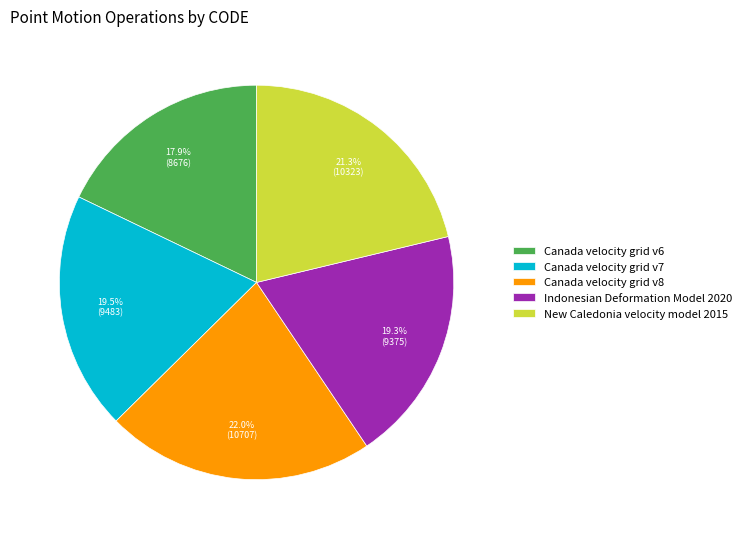

How many segments does this pie chart have?

5